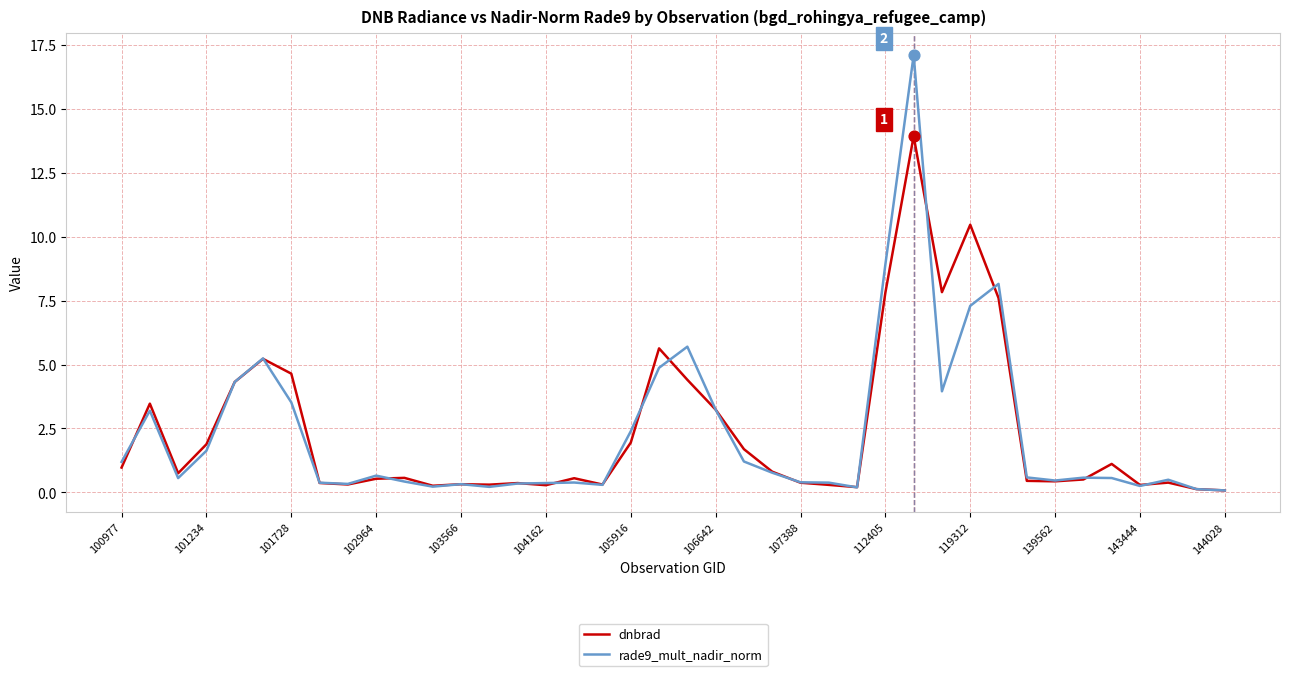

Which series has the largest range (max minus min)?

rade9_mult_nadir_norm